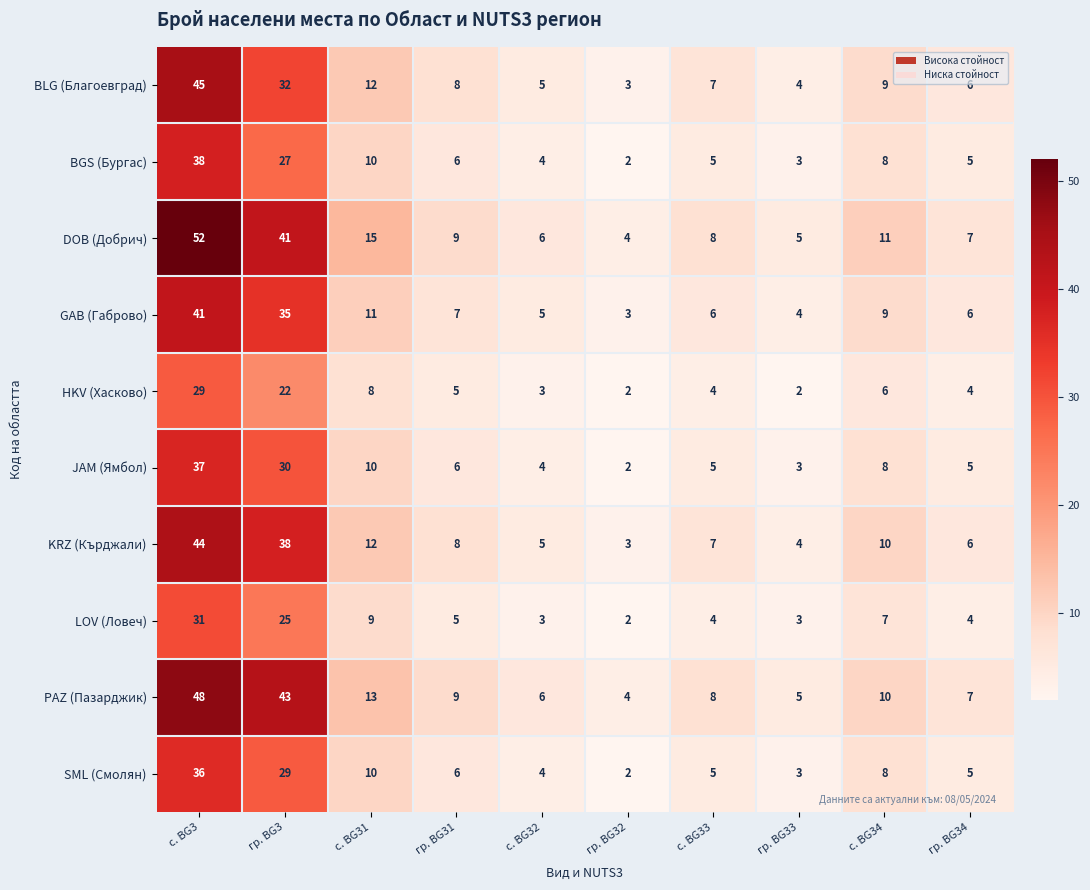

The JAM (Ямбол) series shows 3 at гр. BG32. True or false?

False